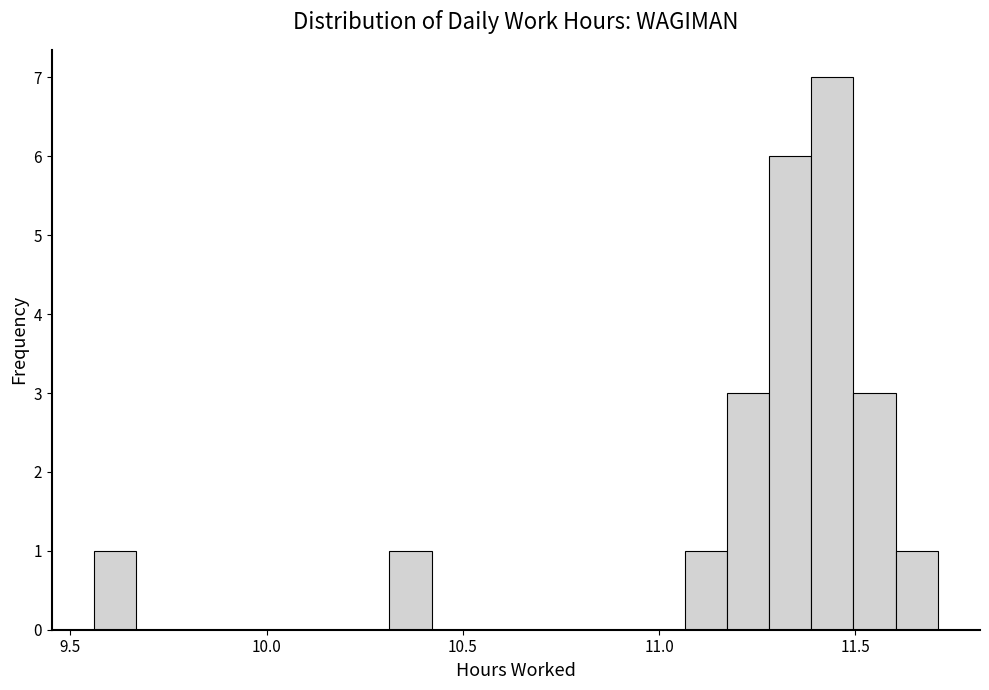

Read against the x-axis, roughly where is the centre of the tallest bar?

11.45